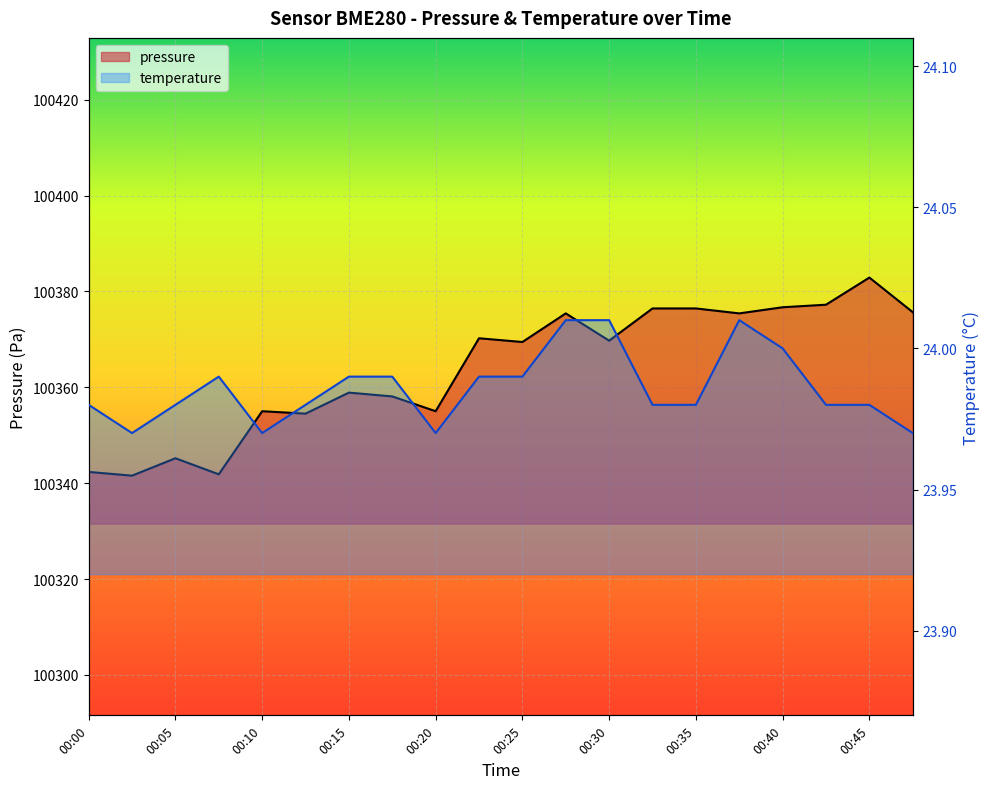

At which category does pressure reach its first local valley?

00:03